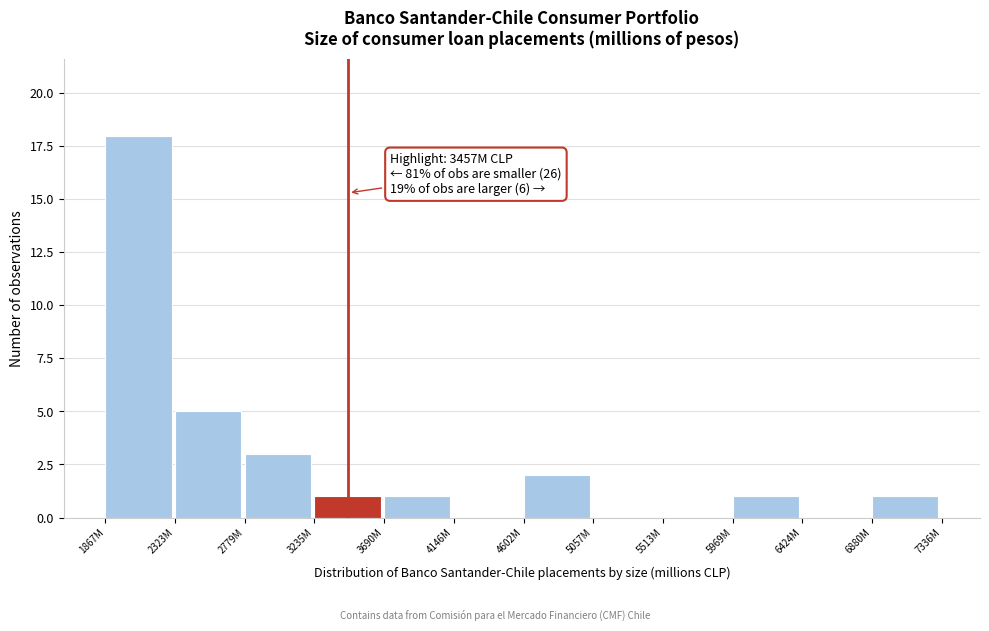

Reading left to right, what are all the values shown in this chart?

1867M=18	2323M=5	2779M=3	3235M=1	3690M=1	4146M=0	4602M=2	5057M=0	5513M=0	5969M=1	6424M=0	6880M=1